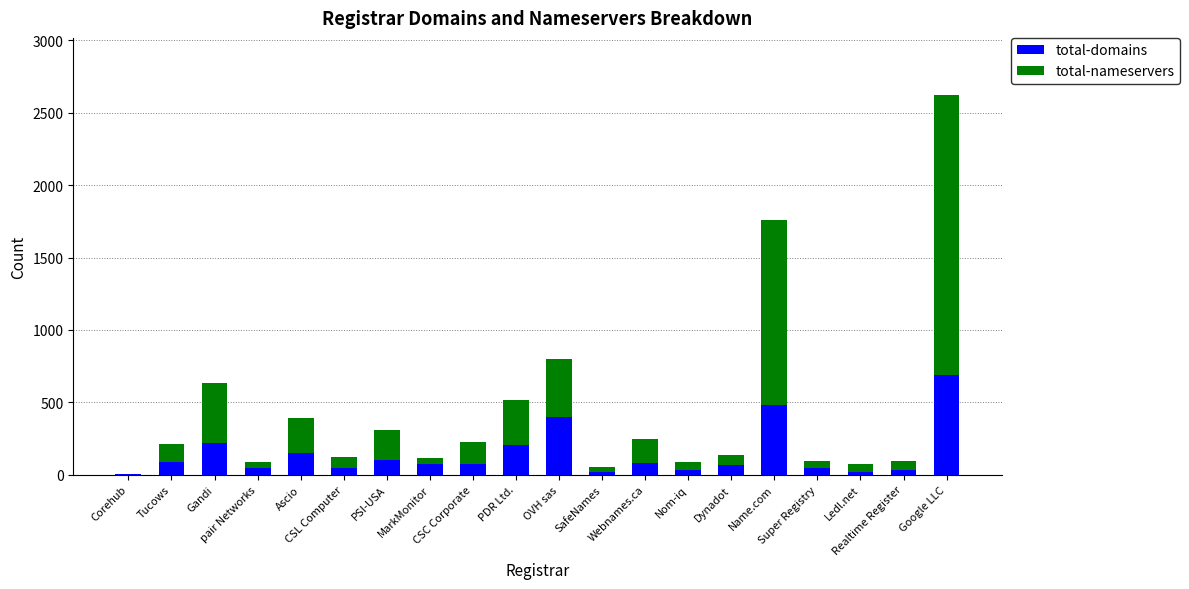

What is the sum of all total-domains values?

2852